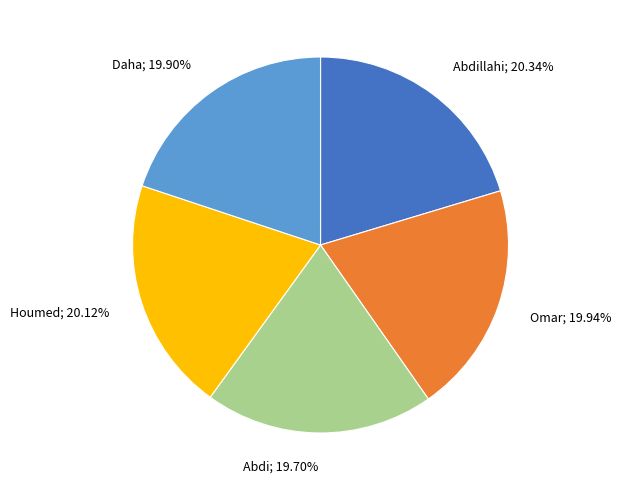

Is there any slice that represents more than half of the pie?

No